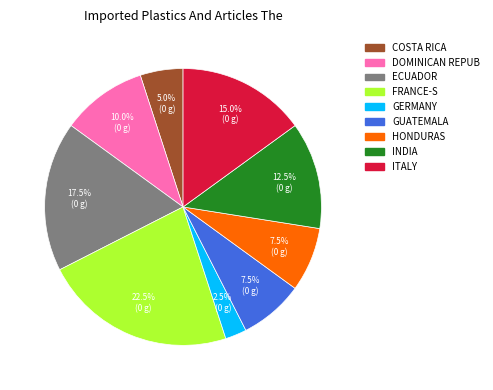

Which has a higher value, COSTA RICA or GERMANY?

COSTA RICA